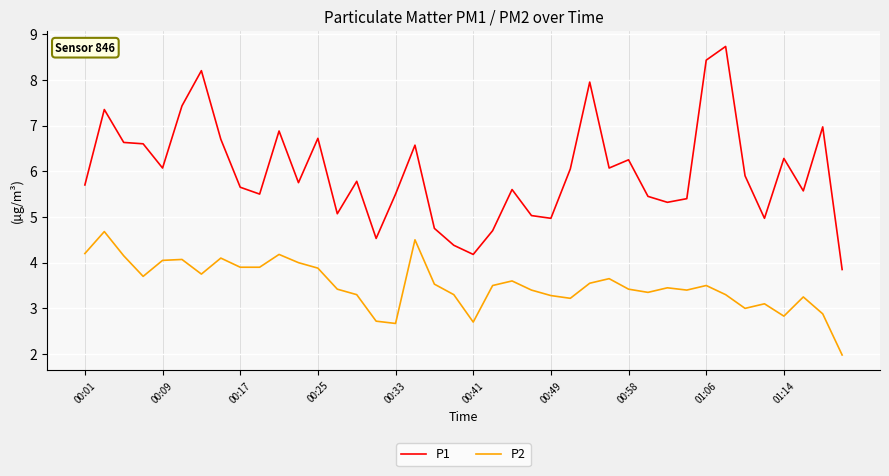

What are all the series names shown in the legend?

P1, P2